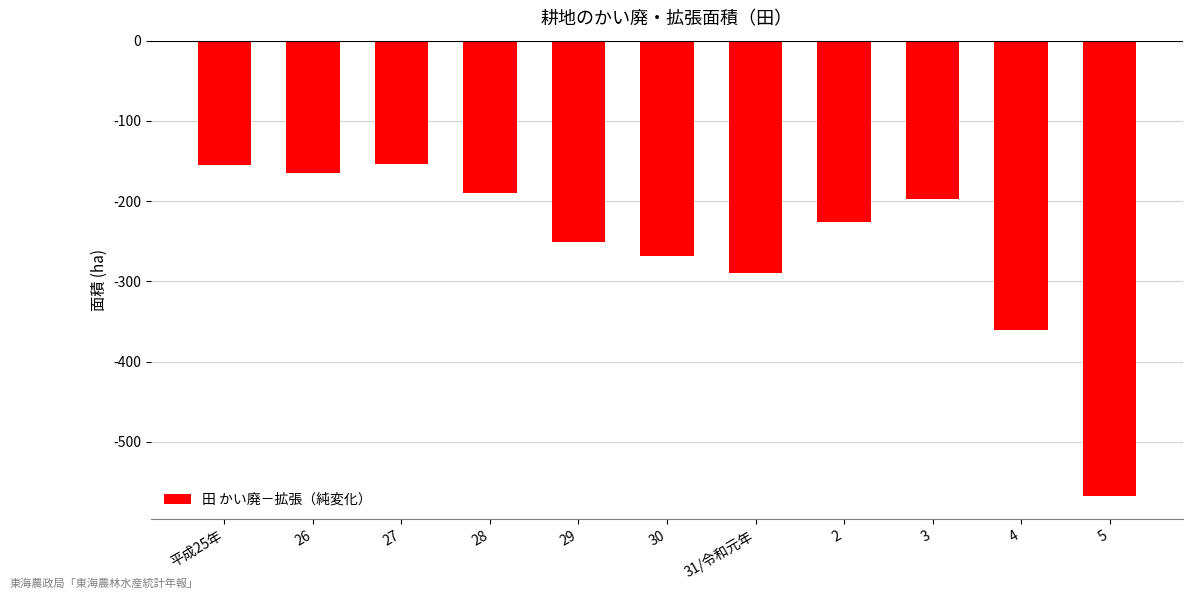

What is the minimum value shown in the chart?

-568